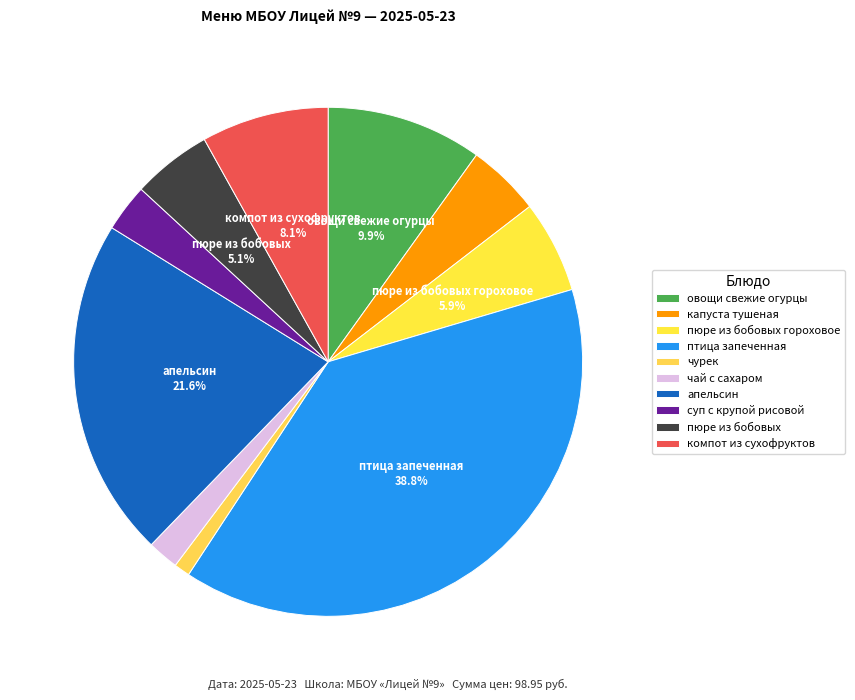

Count the number of slices in the pie.

10